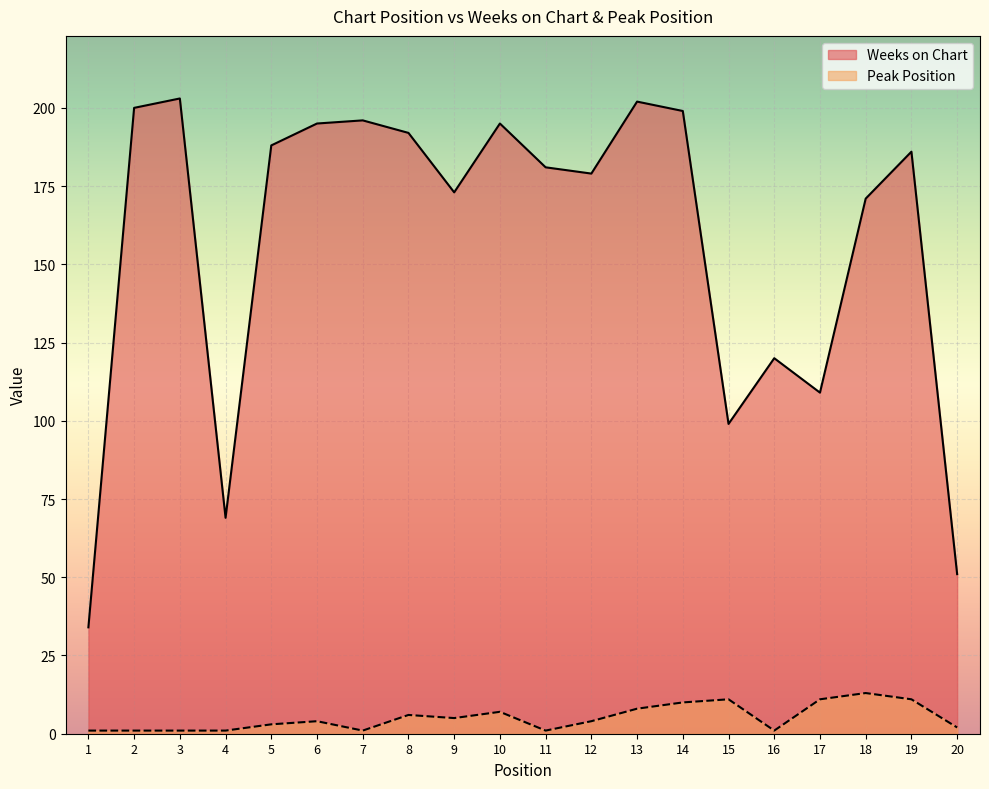

What is the average value of the Weeks on Chart series?

157